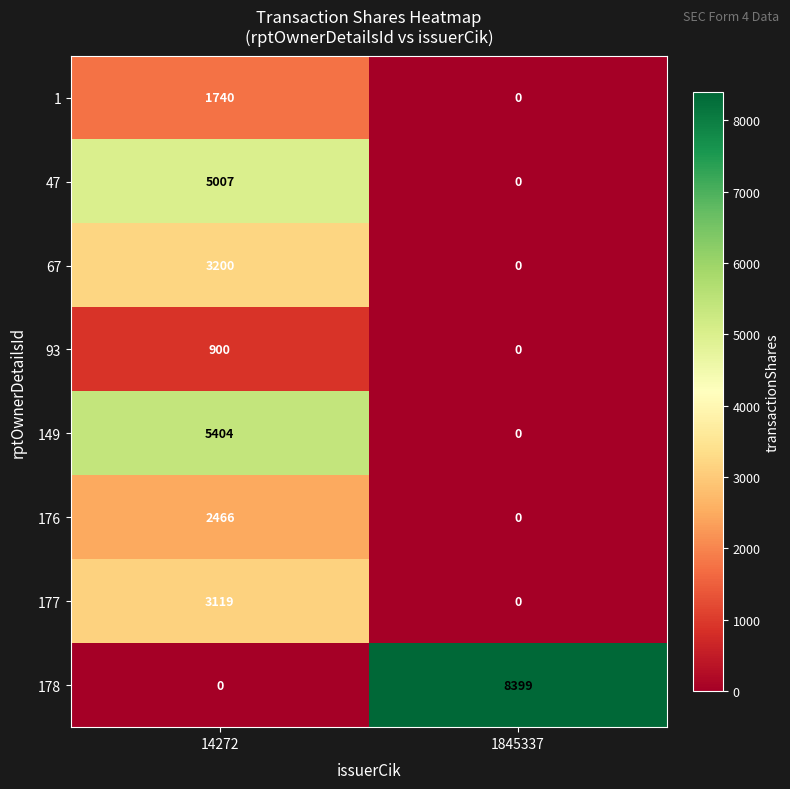

Reading left to right, list all the values displayed in this chart.

1: 14272=1740	1845337=0
47: 14272=5007	1845337=0
67: 14272=3200	1845337=0
93: 14272=900	1845337=0
149: 14272=5404	1845337=0
176: 14272=2466	1845337=0
177: 14272=3119	1845337=0
178: 14272=0	1845337=8399